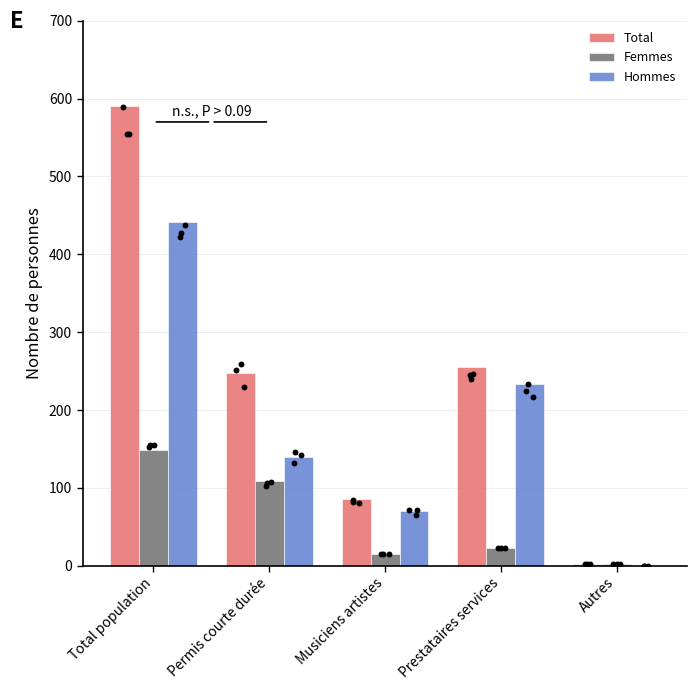

At which category is the sum across all series the highest?

Total population